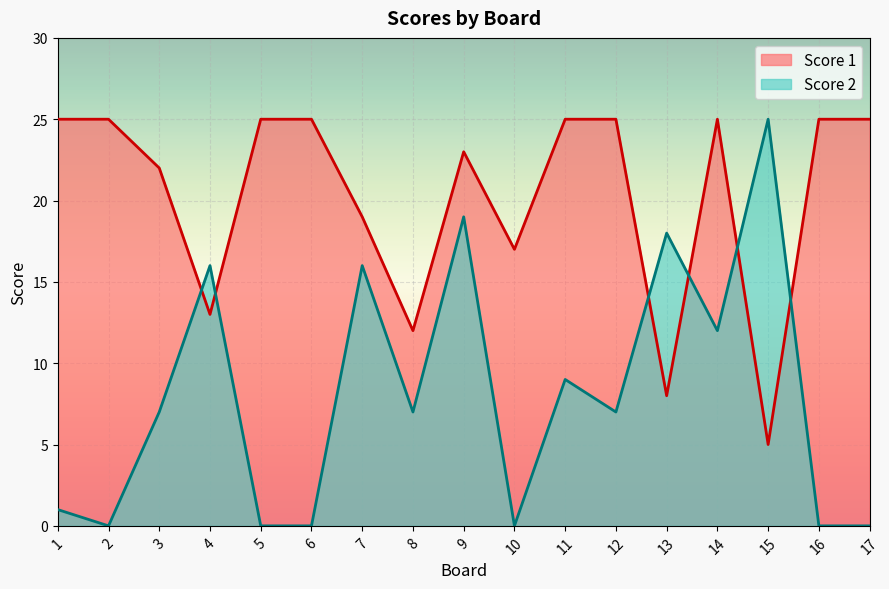

Rank the series by their average value, from highest to lowest.

Score 1, Score 2